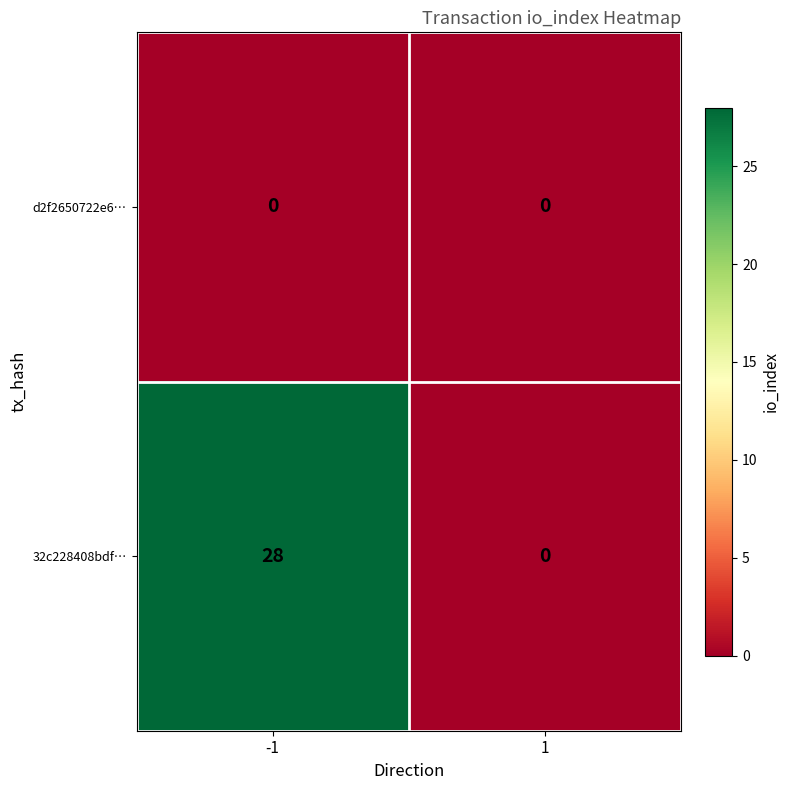

List the series in order of their overall mean, lowest first.

d2f2650722e6…, 32c228408bdf…